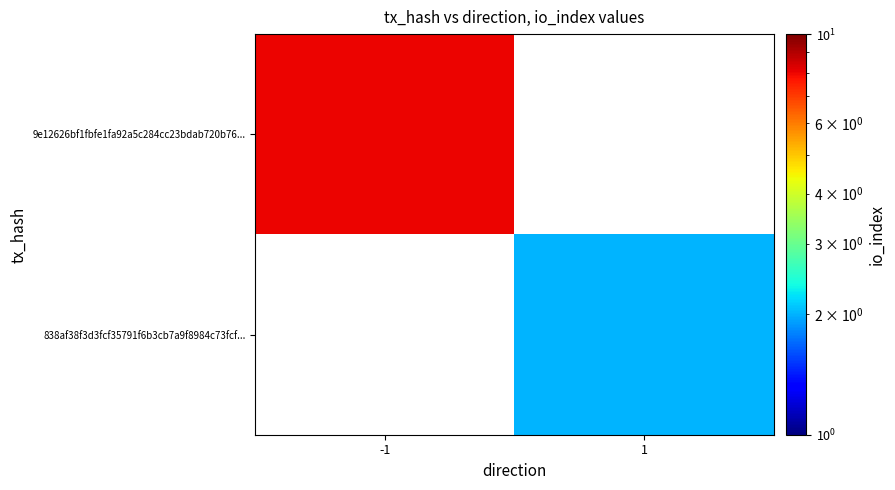

Which category has the highest value across all series?

-1